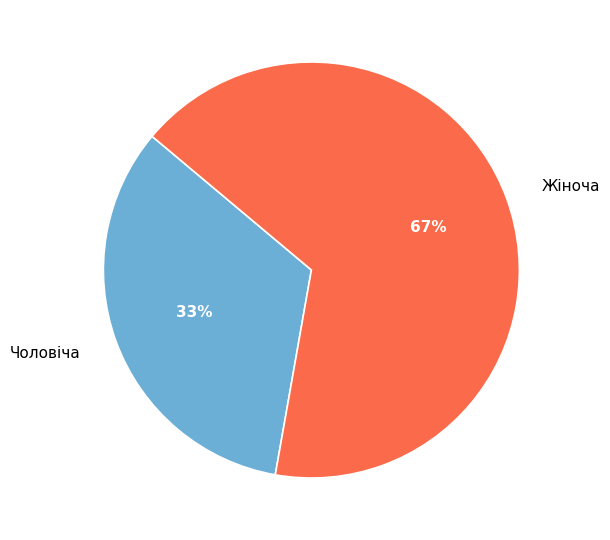

Approximately how many times larger is the value at Жіноча compared to Чоловіча?

2.0